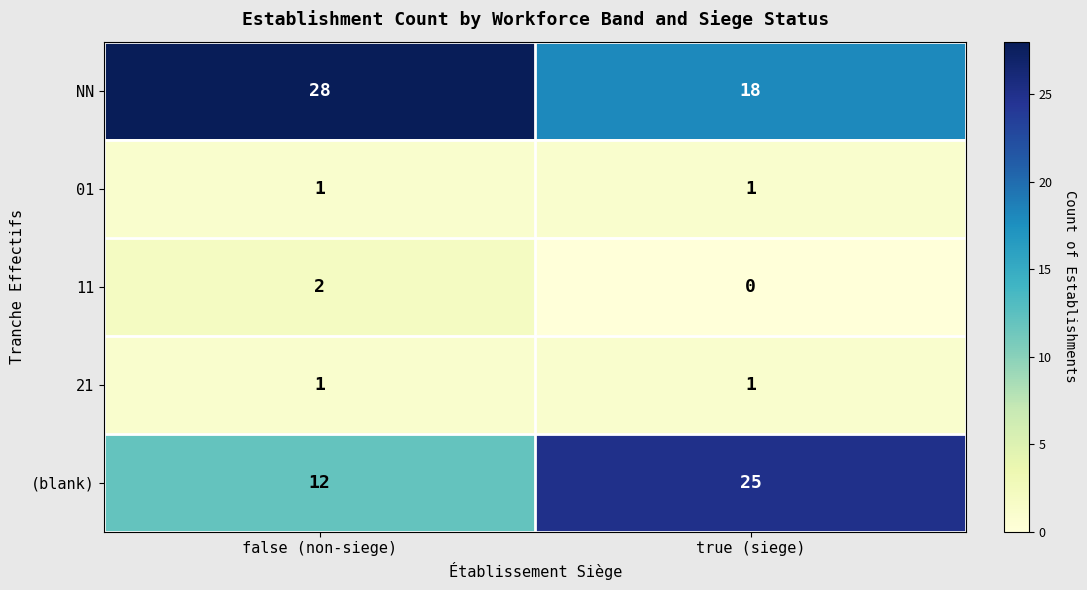

List the labels in order of NN value, smallest first.

true (siege), false (non-siege)